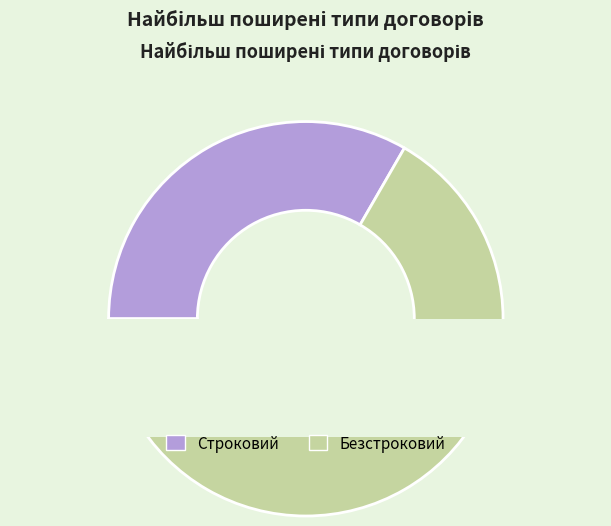

True or false: Безстроковий accounts for 59% of the total.

False